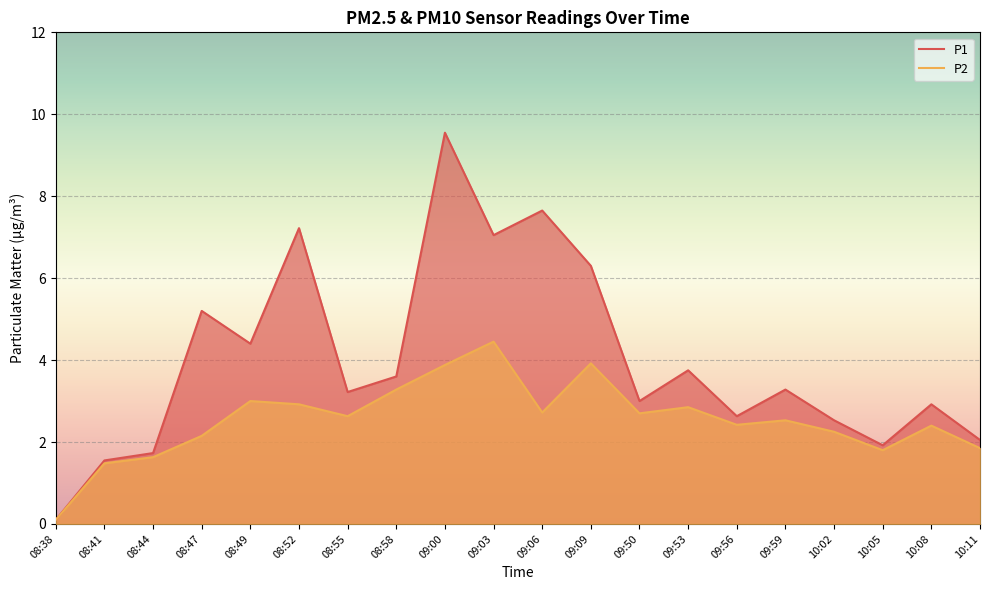

Reading right to left, what are all the values shown in this chart?

P1: 2.0	2.9	1.9	2.5	3.3	2.6	3.8	3.0	6.3	7.7	7.0	9.6	3.6	3.2	7.2	4.4	5.2	1.7	1.6	0.1
P2: 1.9	2.4	1.8	2.2	2.5	2.4	2.9	2.7	3.9	2.7	4.5	3.9	3.3	2.6	2.9	3.0	2.1	1.6	1.5	0.1